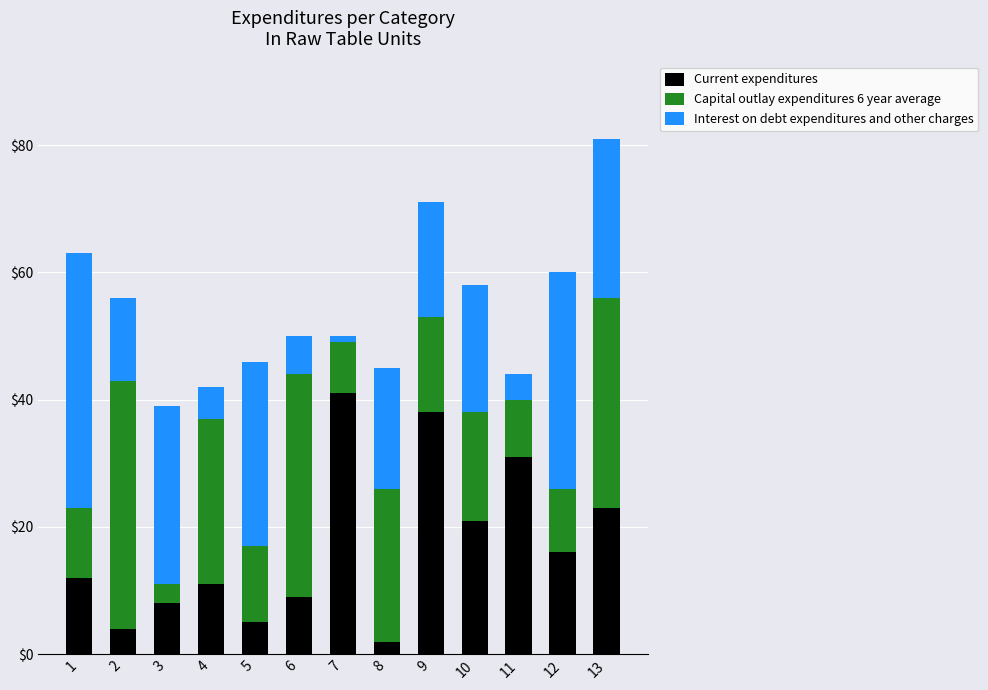

How many data points does each series have?

13